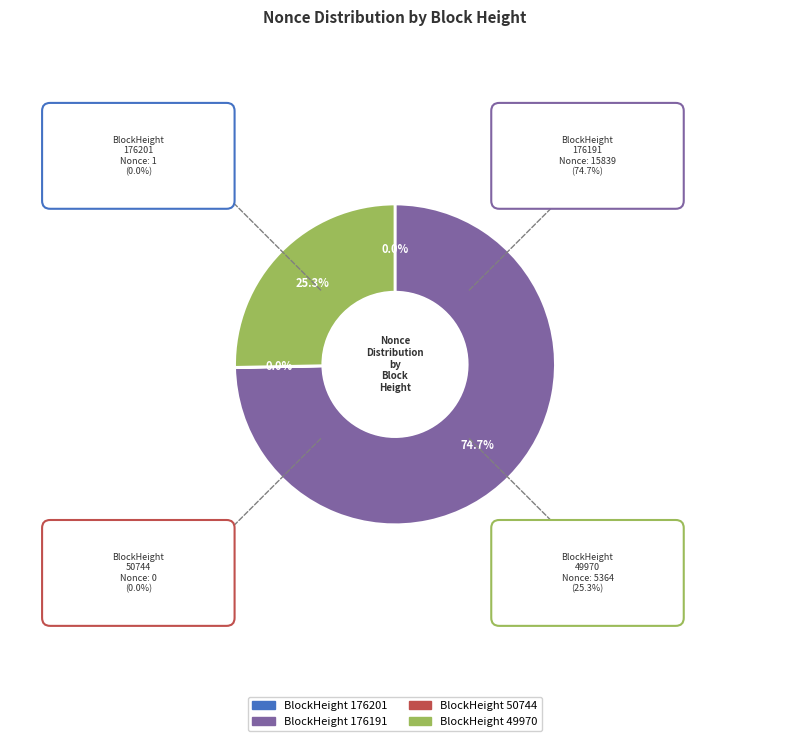

Does any single category account for the majority?

Yes